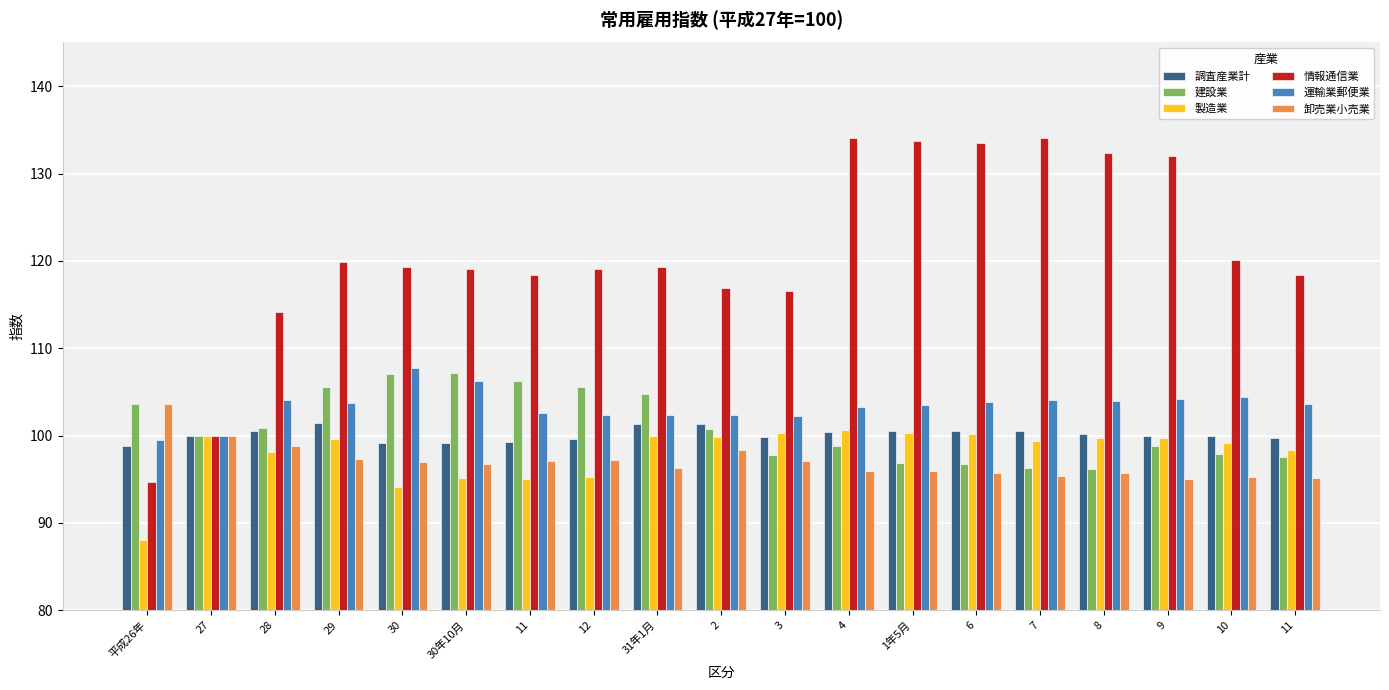

What is the label of the 16th bar from the left?

8